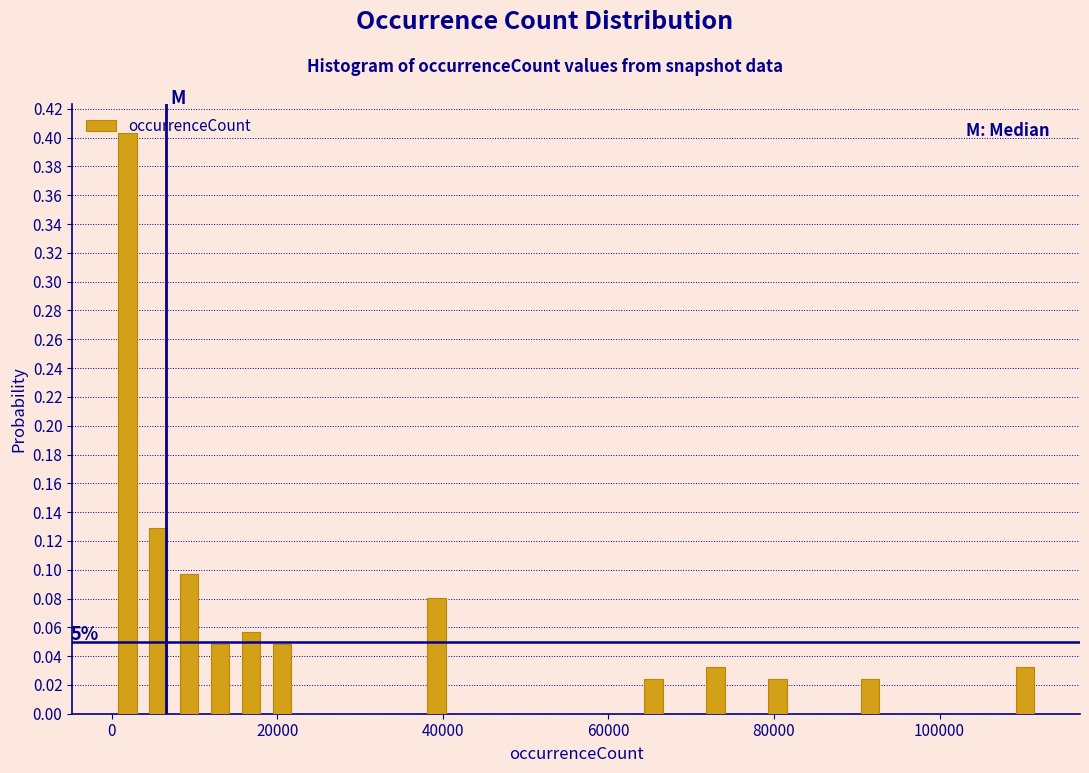

Read against the x-axis, roughly where is the centre of the tallest bar?

2000